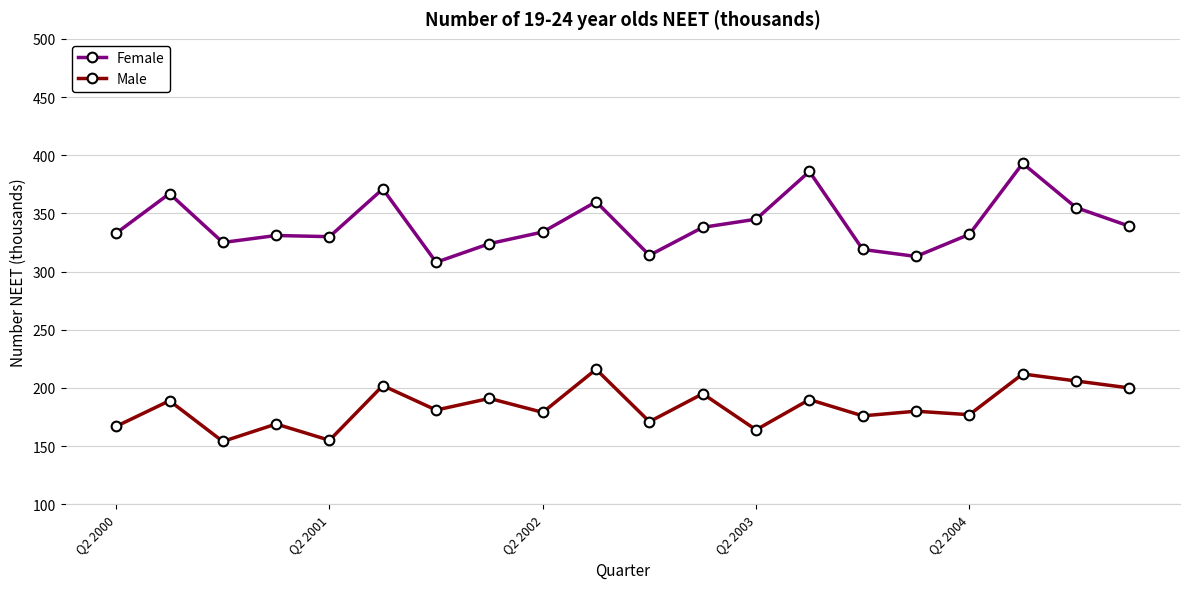

Which series has the largest total across all categories?

Female